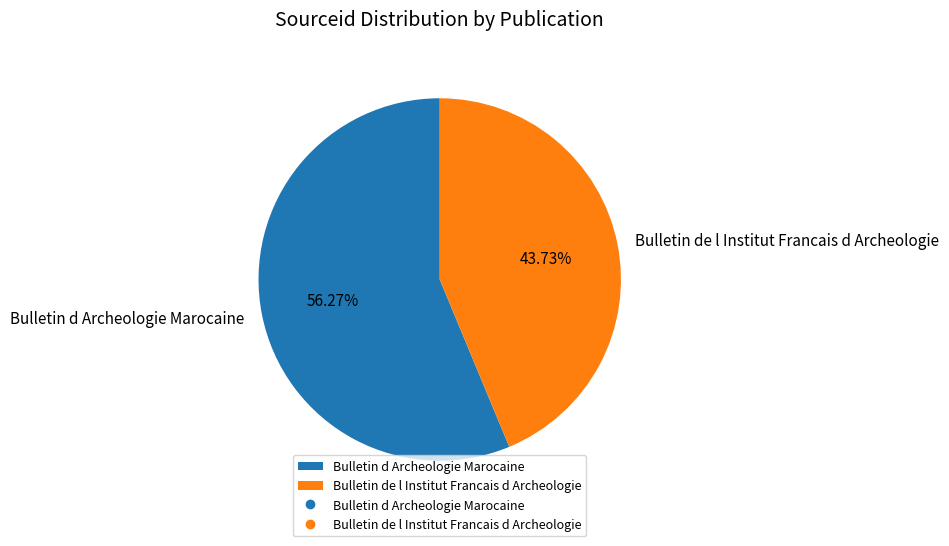

What is the ratio of the value at Bulletin d Archeologie Marocaine to the value at Bulletin de l Institut Francais d Archeologie?

1.3